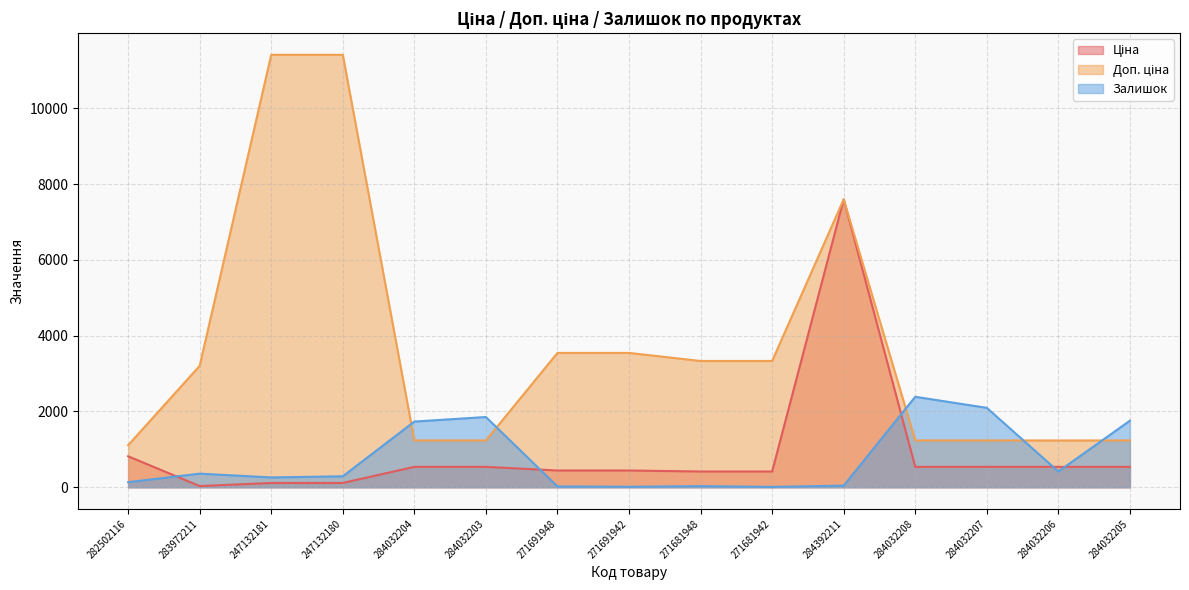

Which series has the widest spread of values?

Доп. ціна